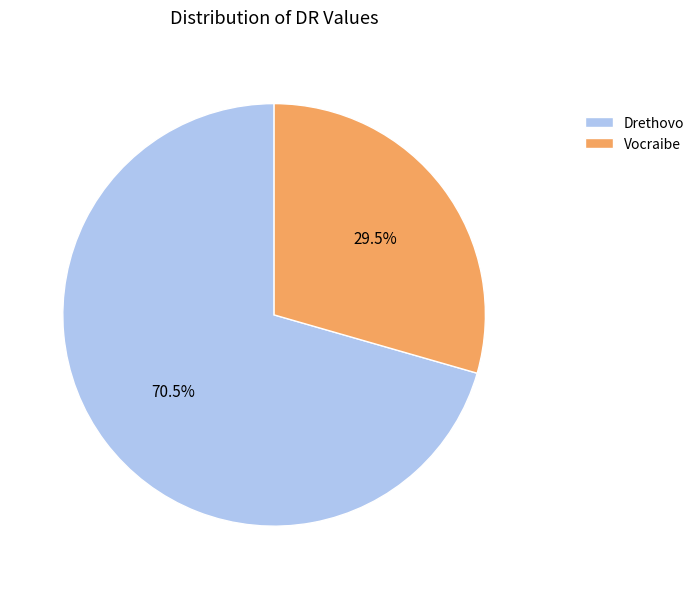

Between Drethovo and Vocraibe, which is larger?

Drethovo